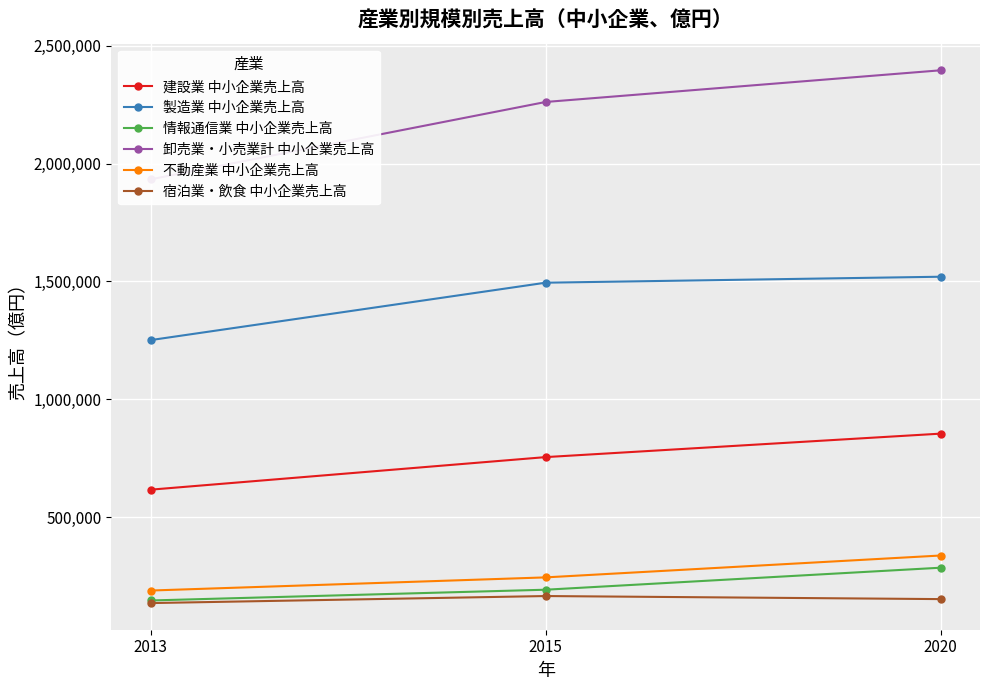

How many 情報通信業 中小企業売上高 values are between 145751 and 284788?

3